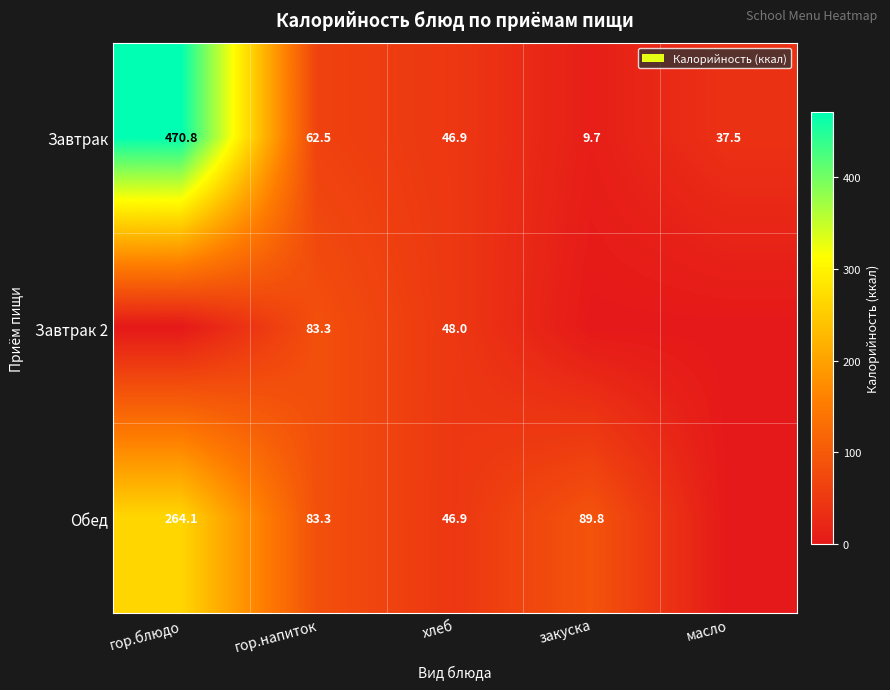

What is the total value across all series at гор.напиток?

229.1